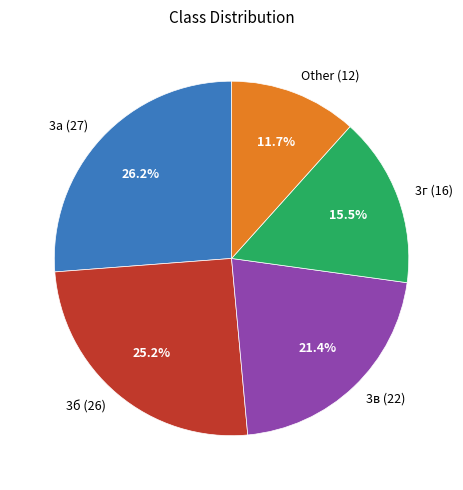

To the nearest percent, what percentage of the pie is 3в (22)?

21%